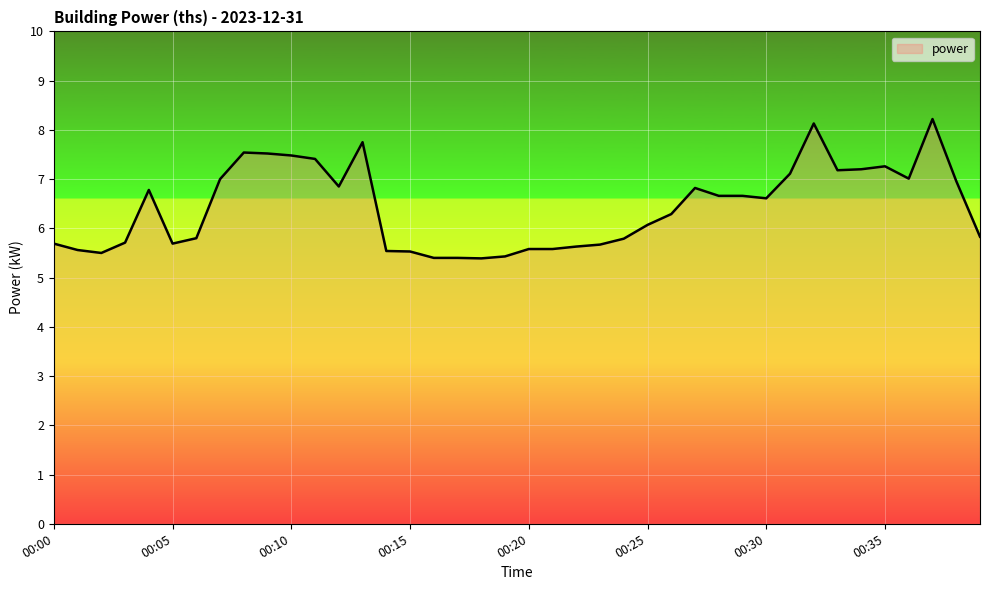

What is the difference between the maximum and minimum values?

2.8